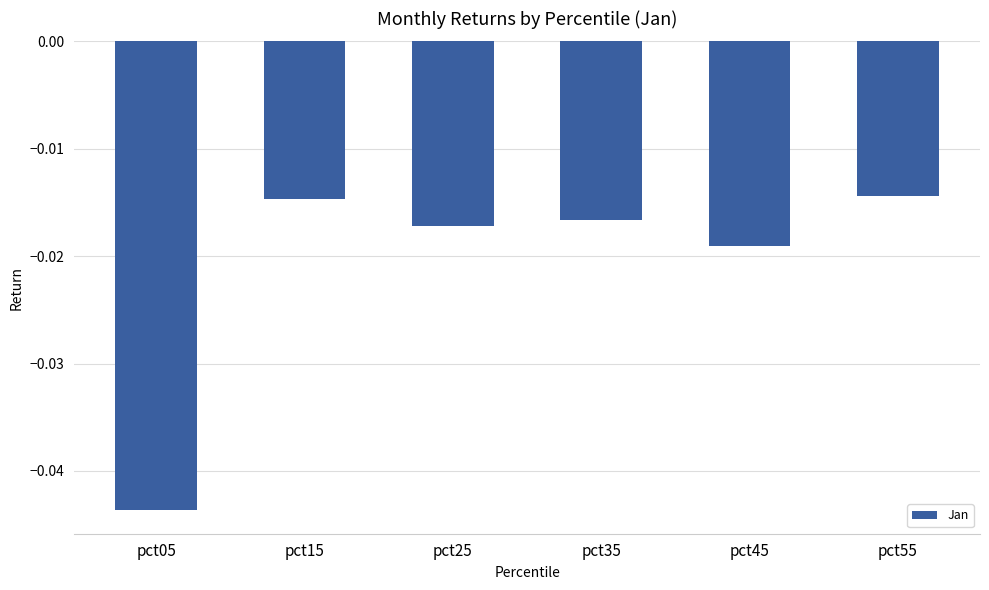

Between pct05 and pct35, which is larger?

pct35